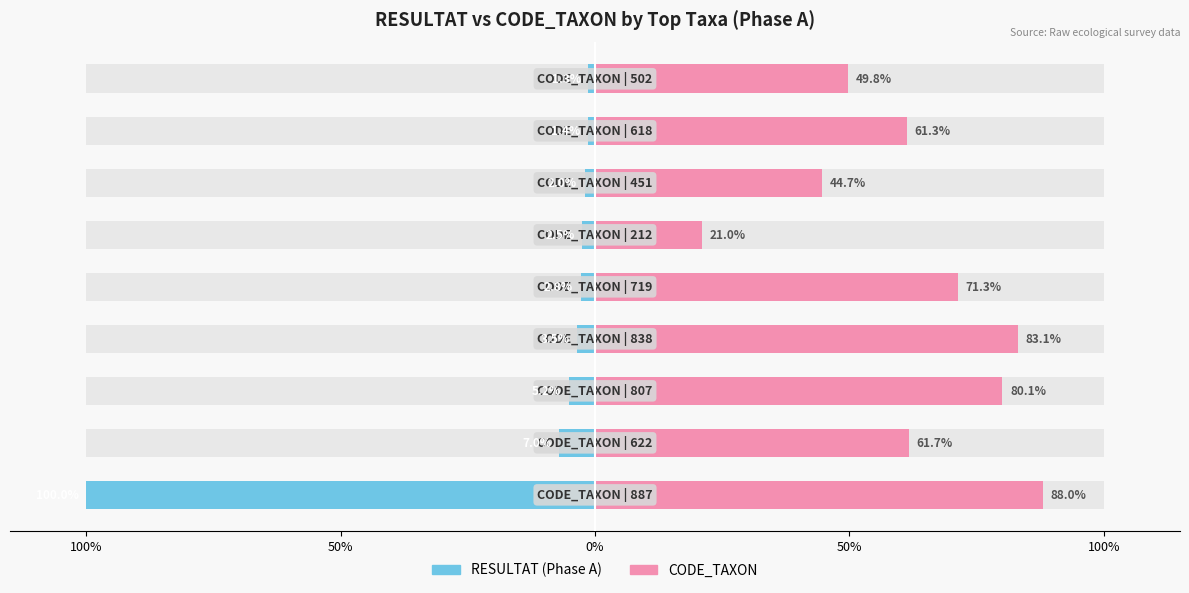

The CODE_TAXON series shows 29.7 at 100%. True or false?

False